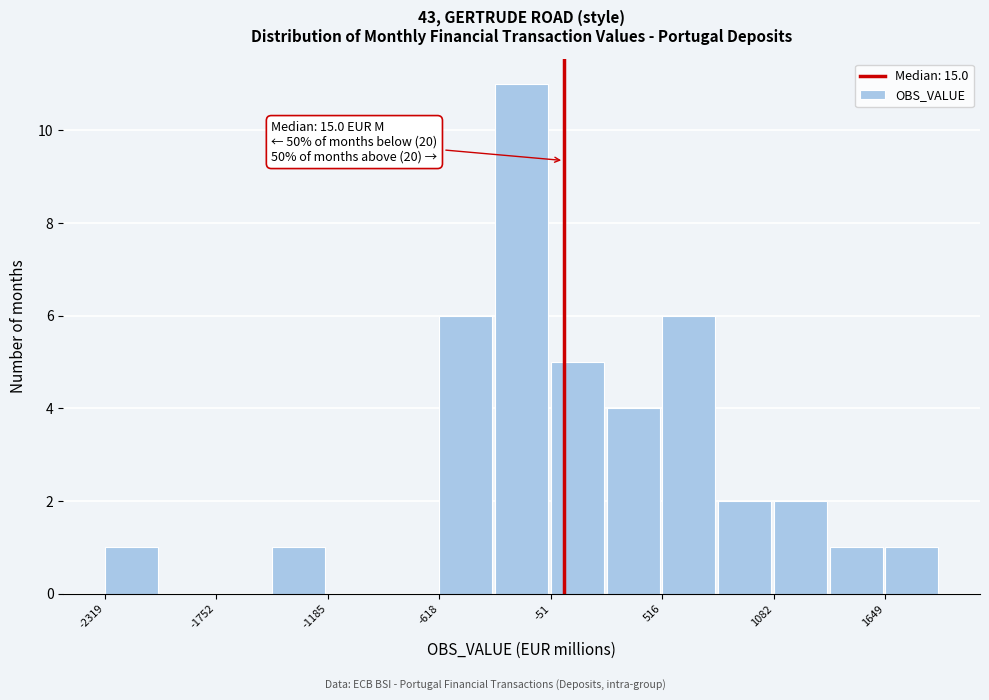

Read against the x-axis, roughly where is the centre of the tallest bar?

-200